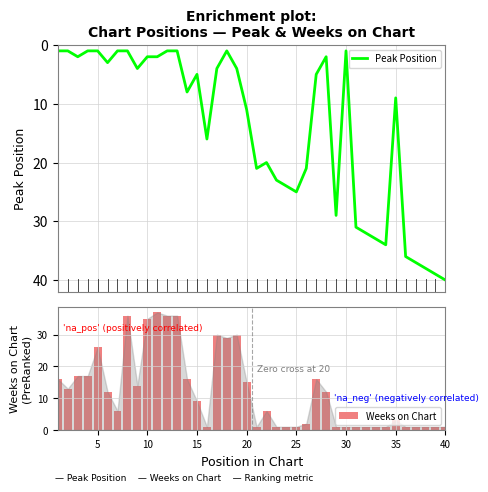

What is the value of the Peak Position bar at the 24th from the left?

24